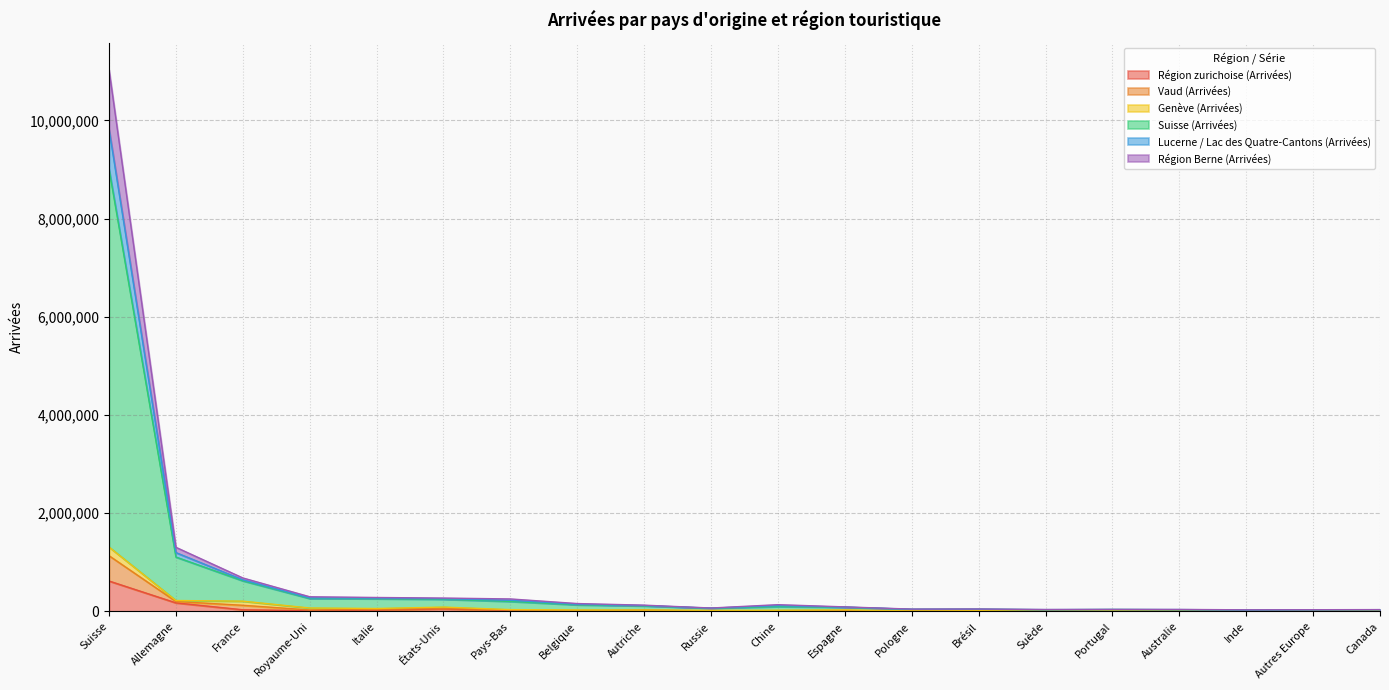

What is the difference between the second highest and minimum values in the Vaud (Arrivées) series?

213642